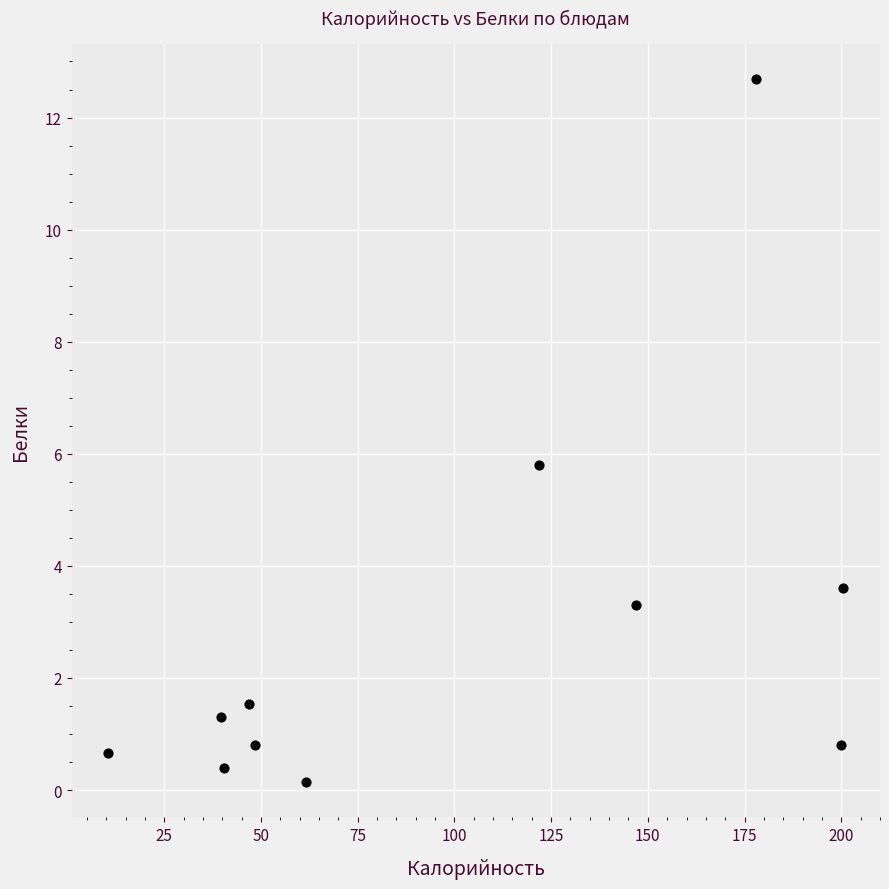

What is the average Y value?

2.8